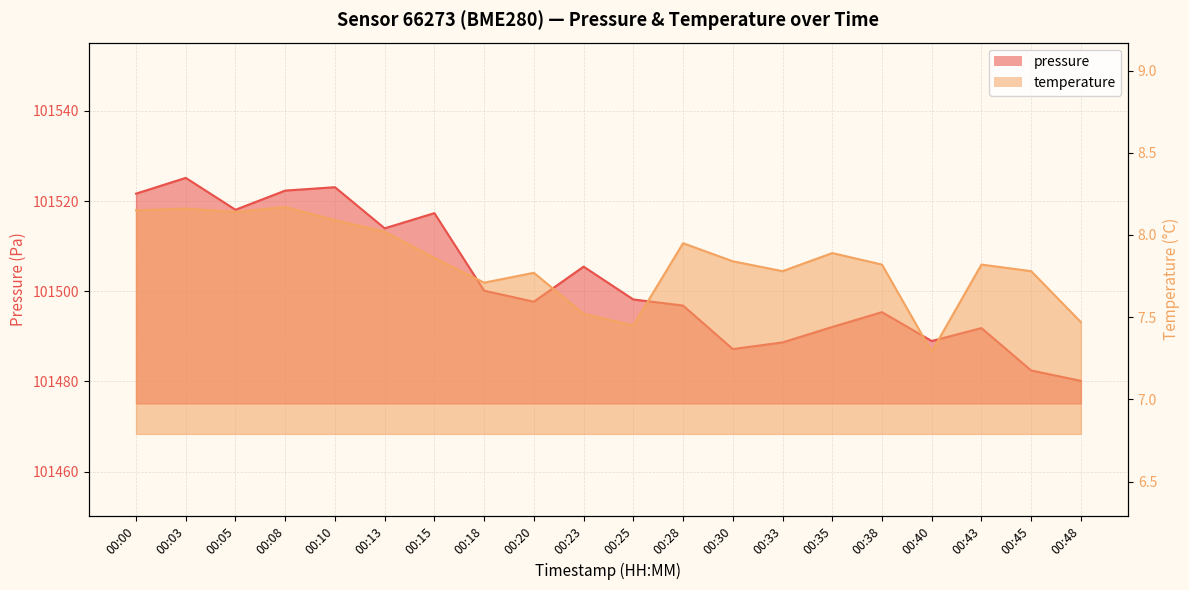

How many lines are shown in the chart?

2